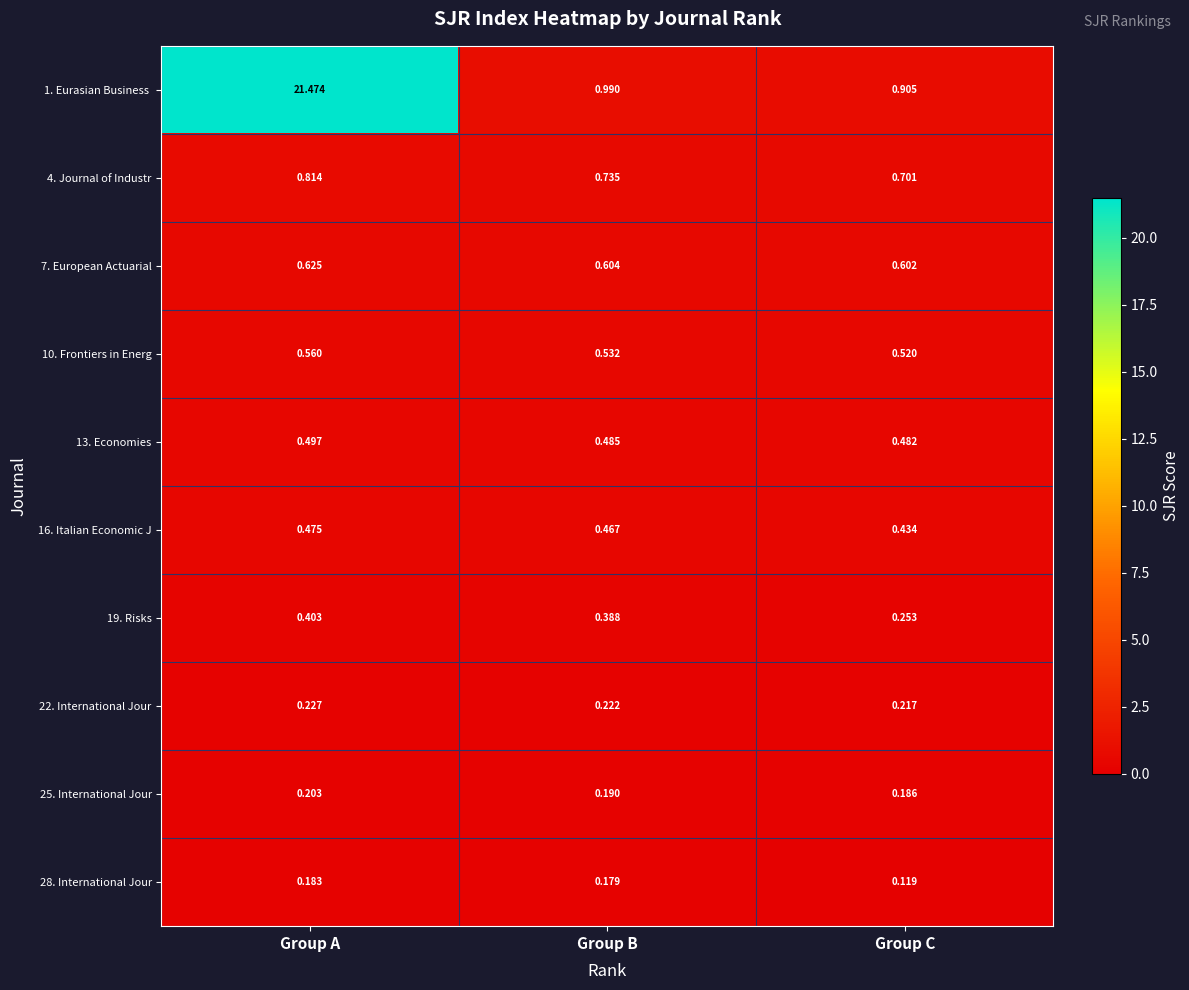

Is the value of 13. Economies at Group A greater than the value of 19. Risks at Group C?

Yes